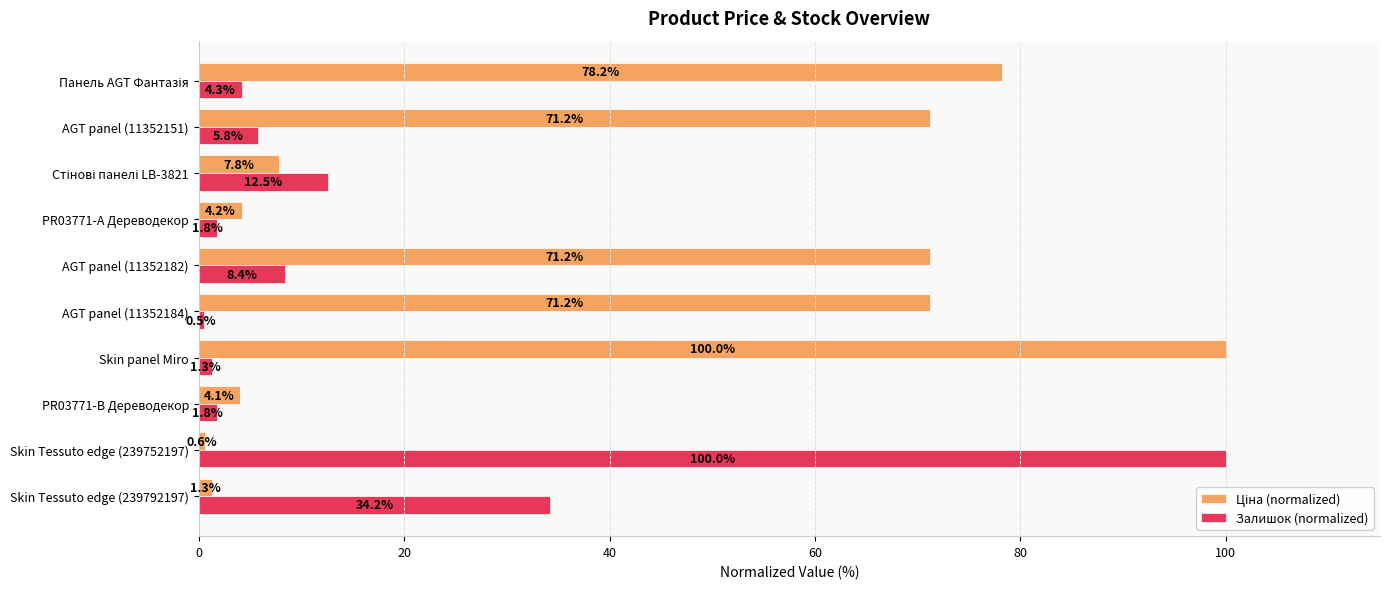

At which category is the sum across all series the highest?

Skin panel Miro